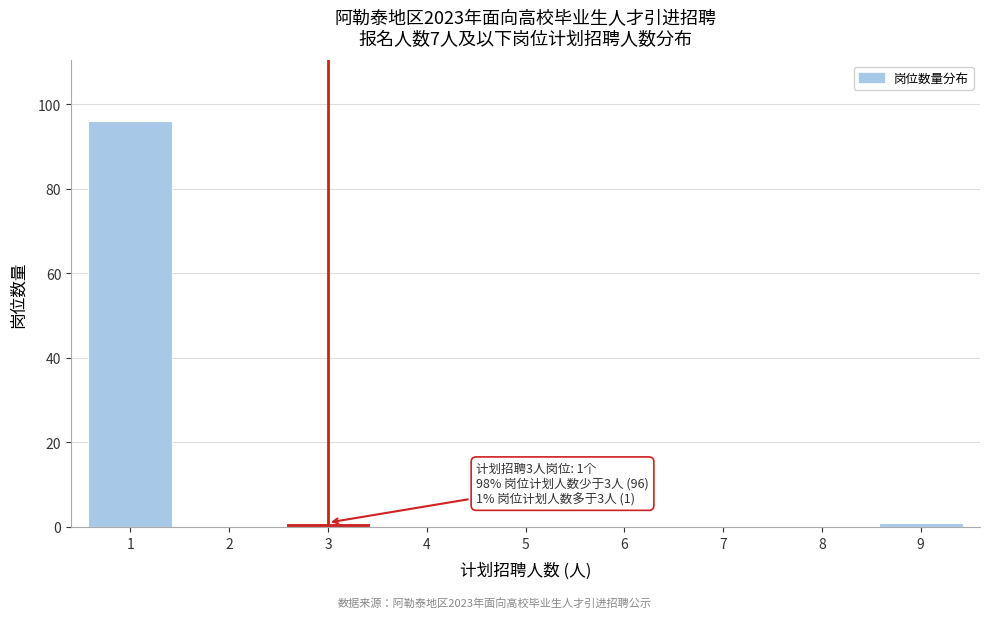

Reading left to right, list all the values displayed in this chart.

1=96	2=0	3=1	4=0	5=0	6=0	7=0	8=0	9=1